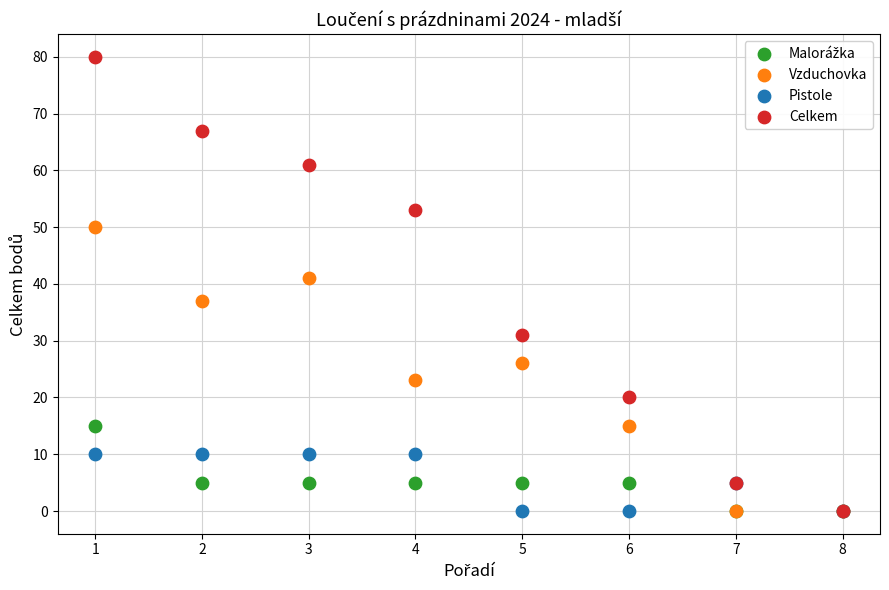

Across all series, what Y value is closest to 40?

41